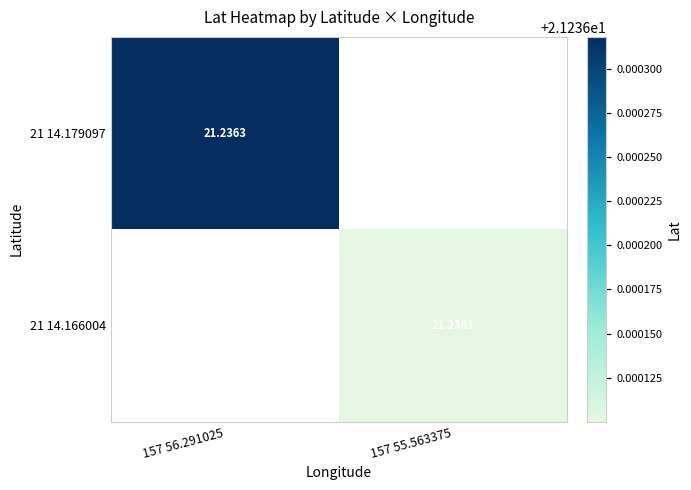

Is it true that 21 14.179097 equals 21.2 at 157 56.291025?

True